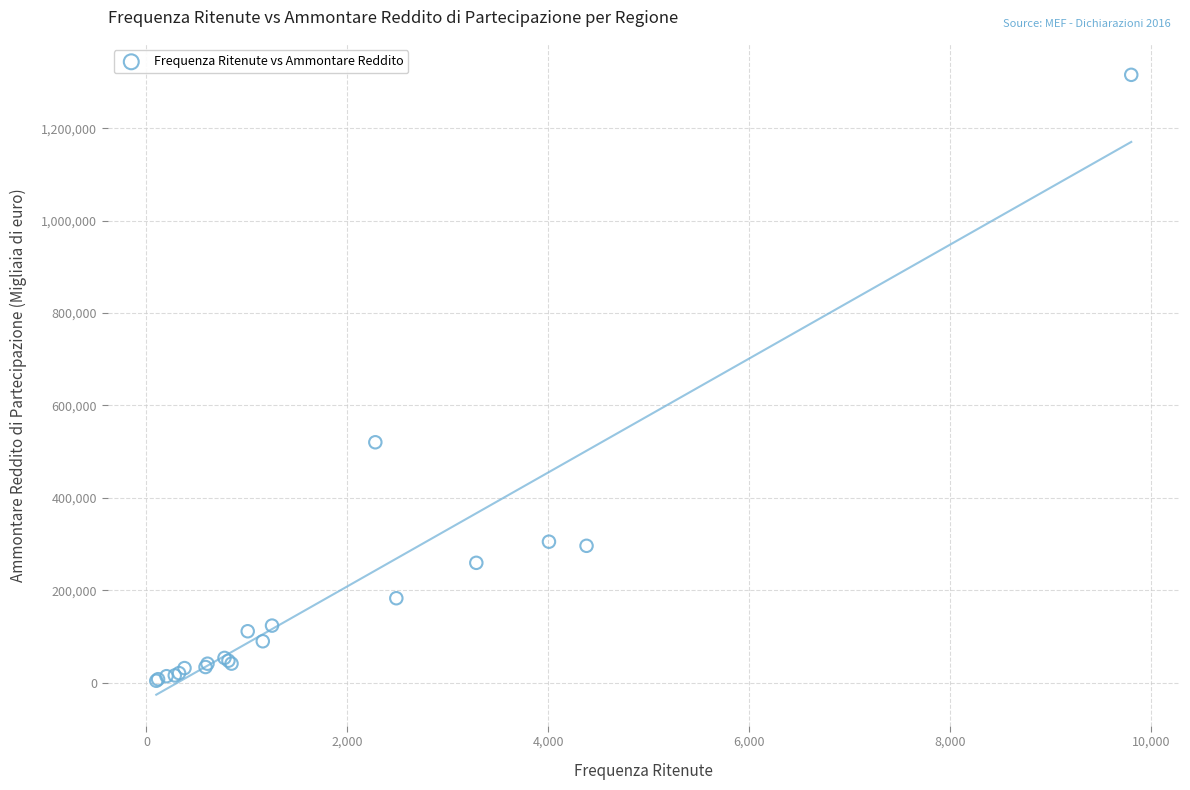

What Y value in the scatter plot is closest to 659710?

520159